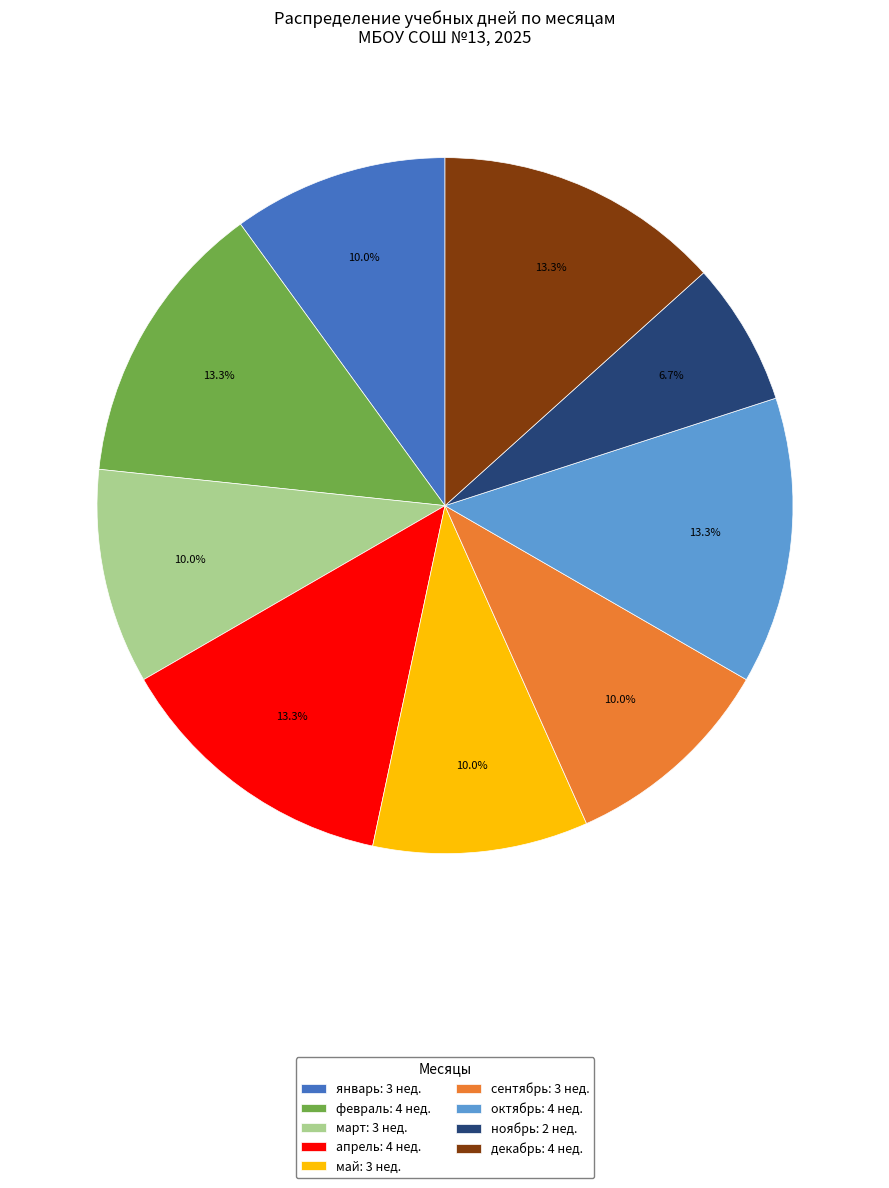

To the nearest percent, what is the average slice percentage?

11%